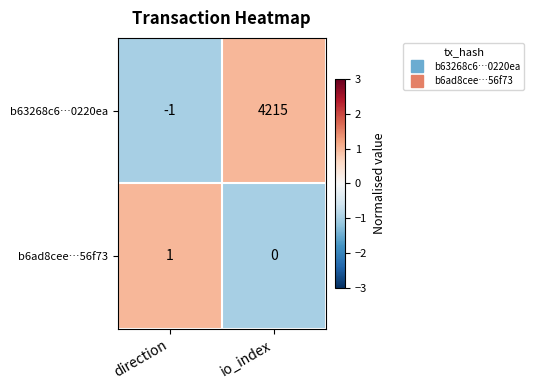

Which series has the largest range (max minus min)?

b63268c6…0220ea